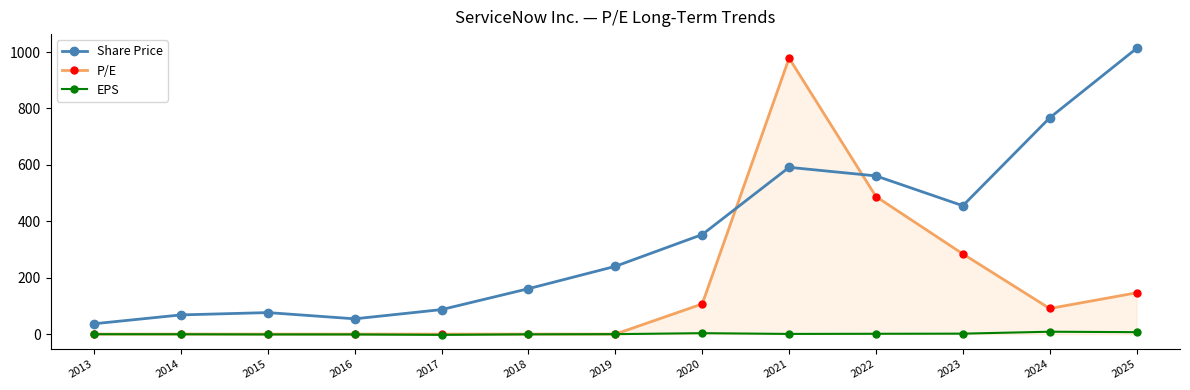

List the series in order of their overall mean, highest first.

Share Price, P/E, EPS